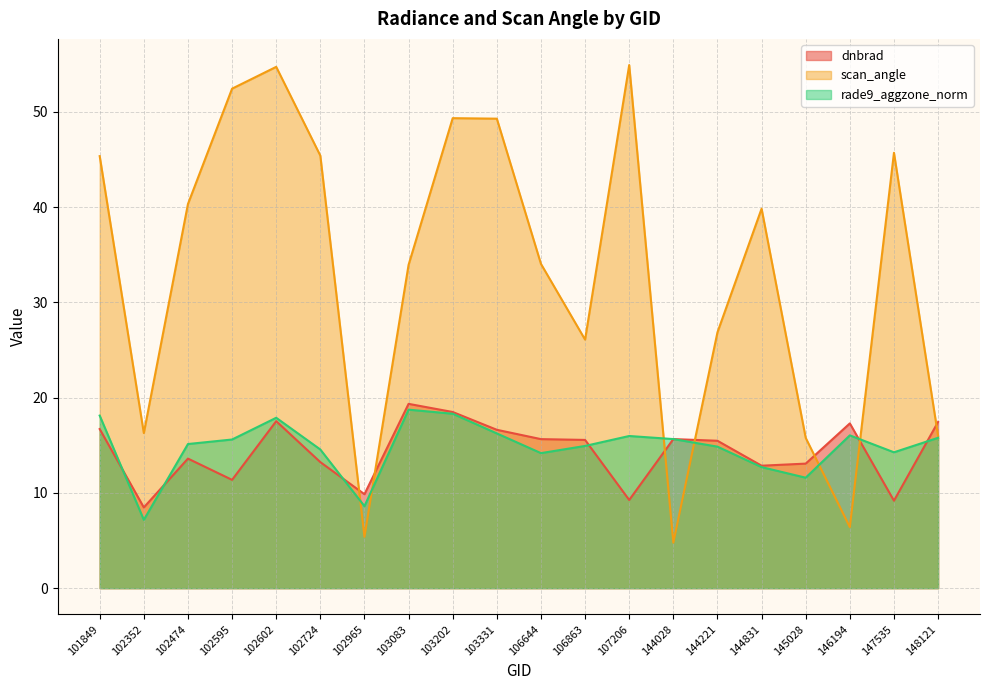

Which series ends up on top after the final intersection of scan_angle and rade9_aggzone_norm?

scan_angle